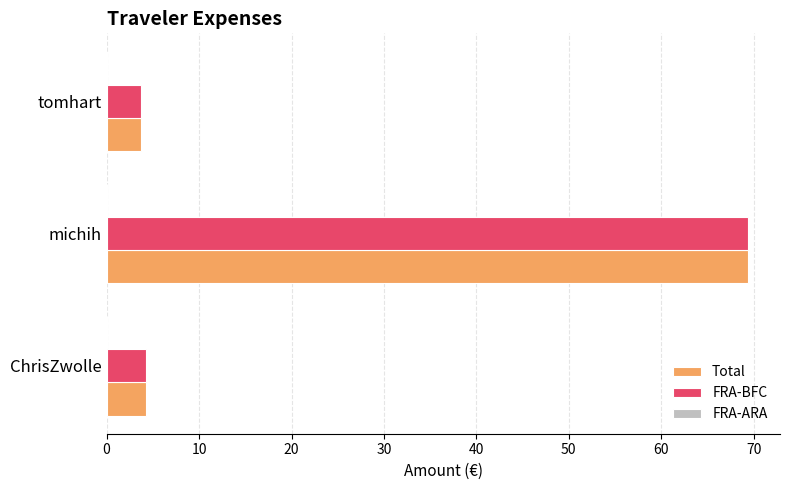

Is it true that FRA-BFC equals 3.7 at tomhart?

True